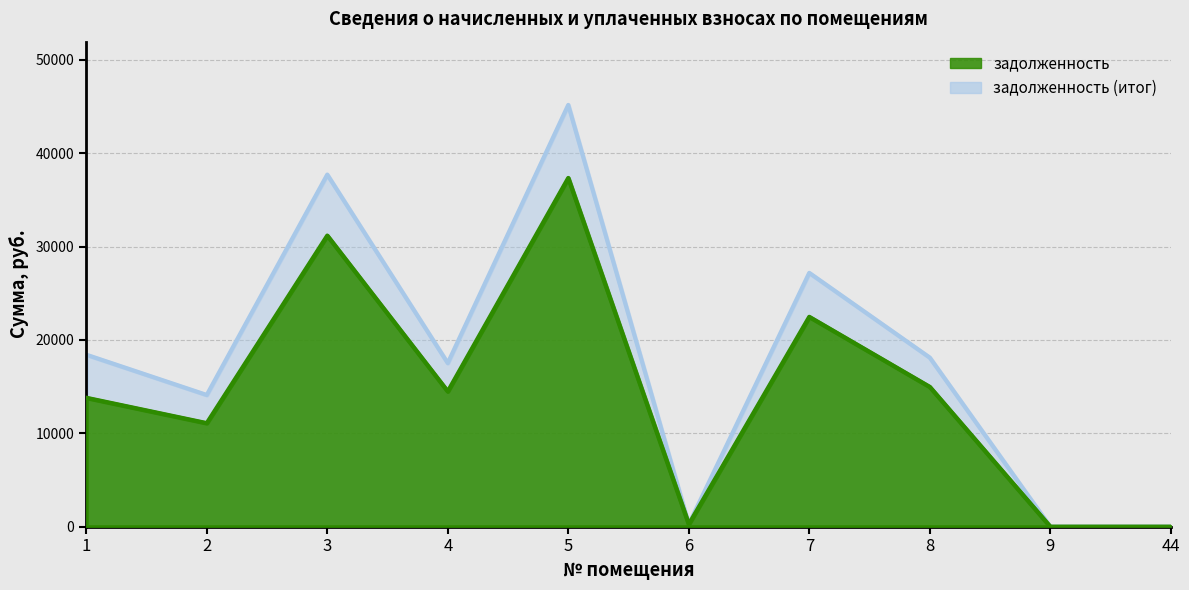

Where do задолженность (итог) and задолженность first cross each other?

5 and 6